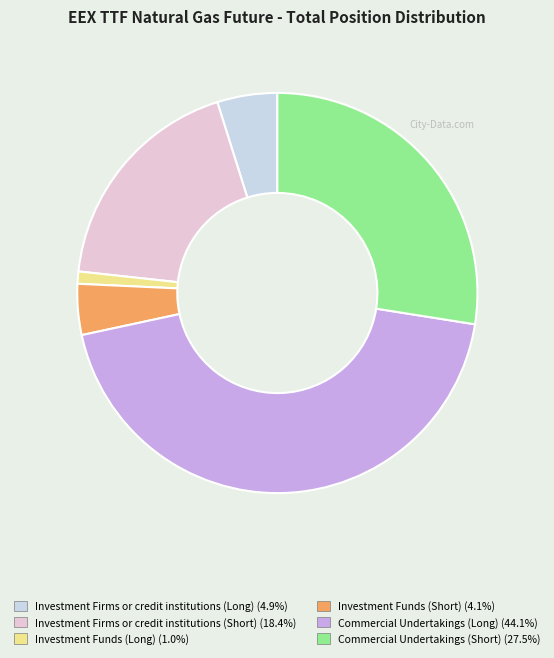

Count the number of slices in the pie.

6